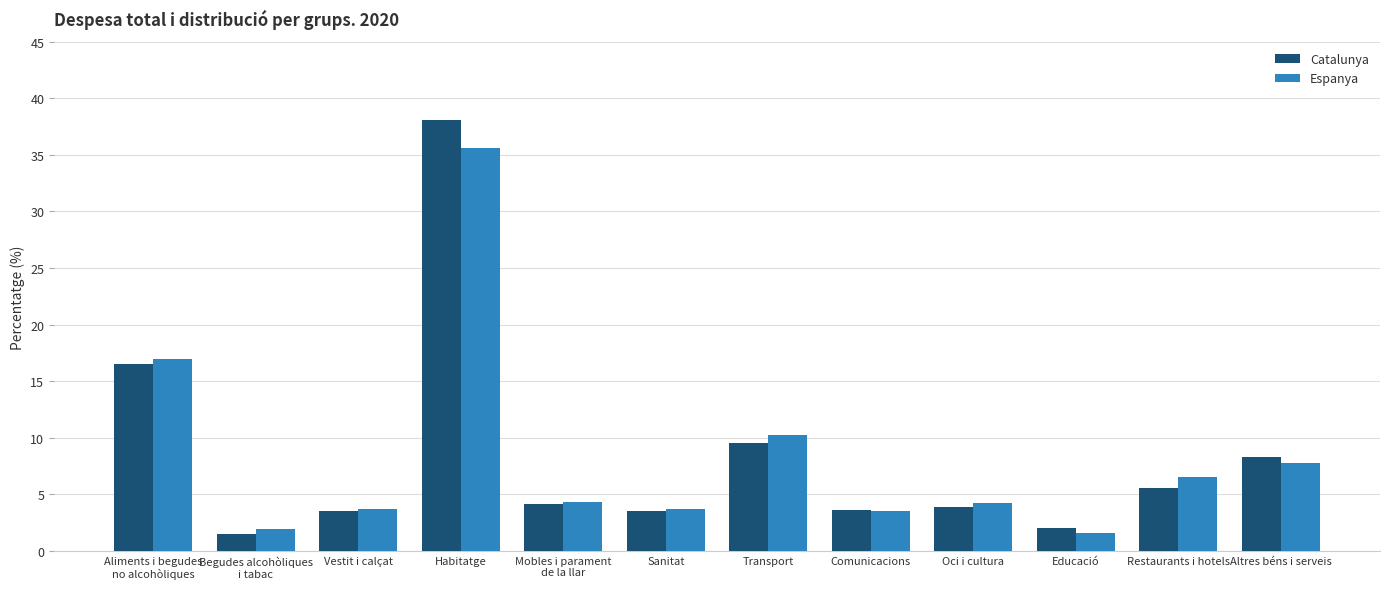

What is the total value across all series at Comunicacions?

7.1